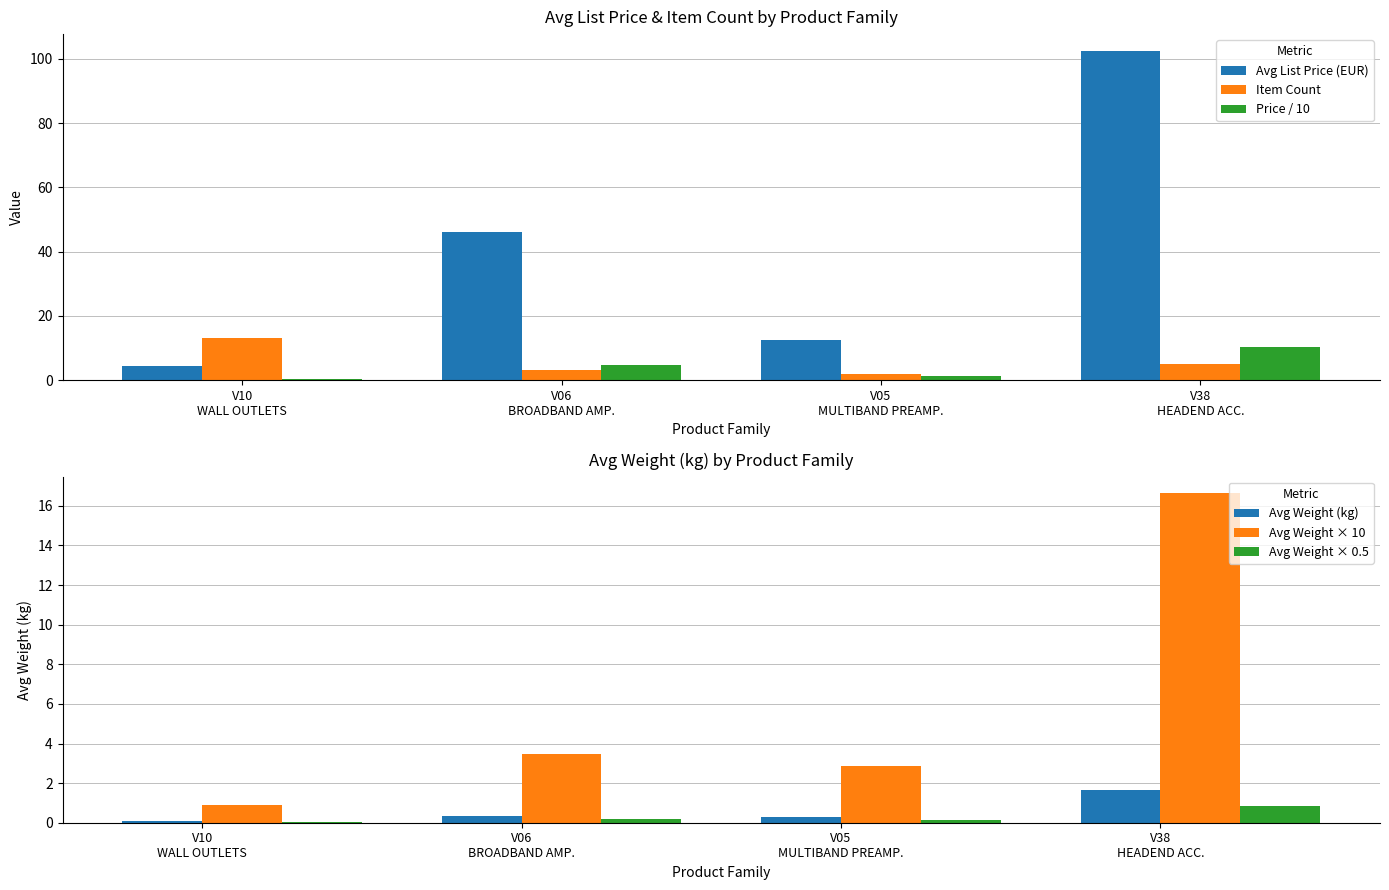

Which category has the highest value across all series?

V38
HEADEND ACC.